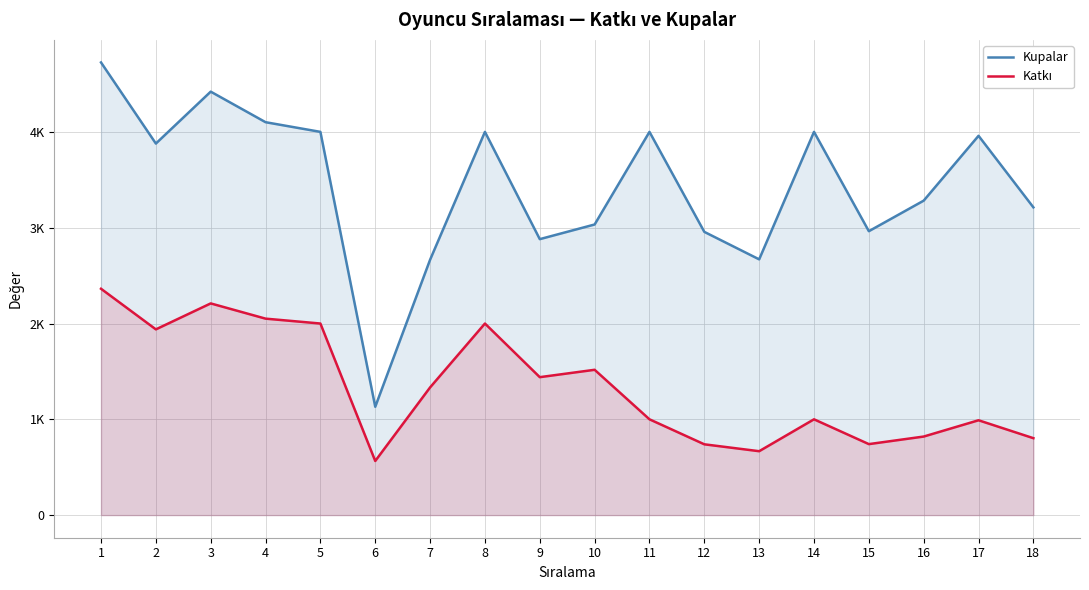

True or false: Katkı and Kupalar intersect in this chart.

False